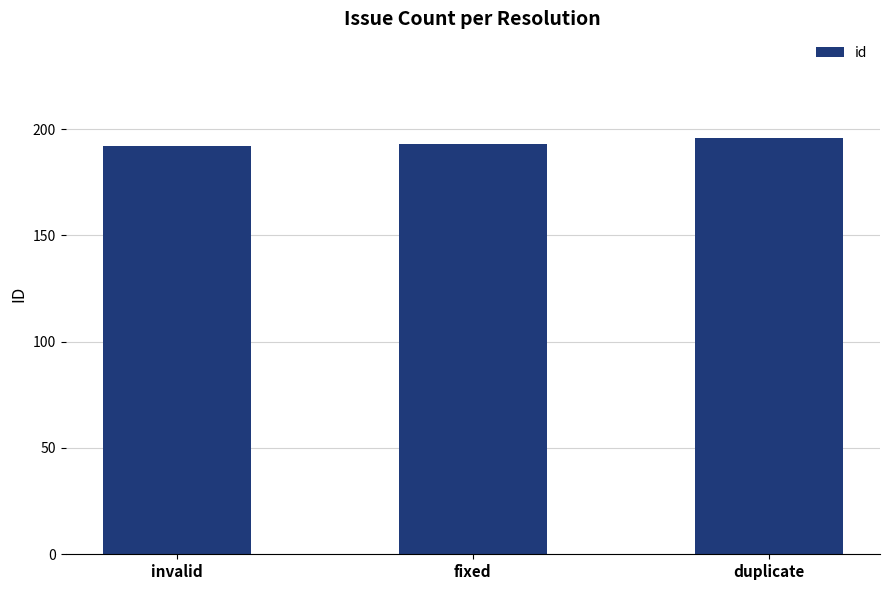

What is the sum of all values?

581